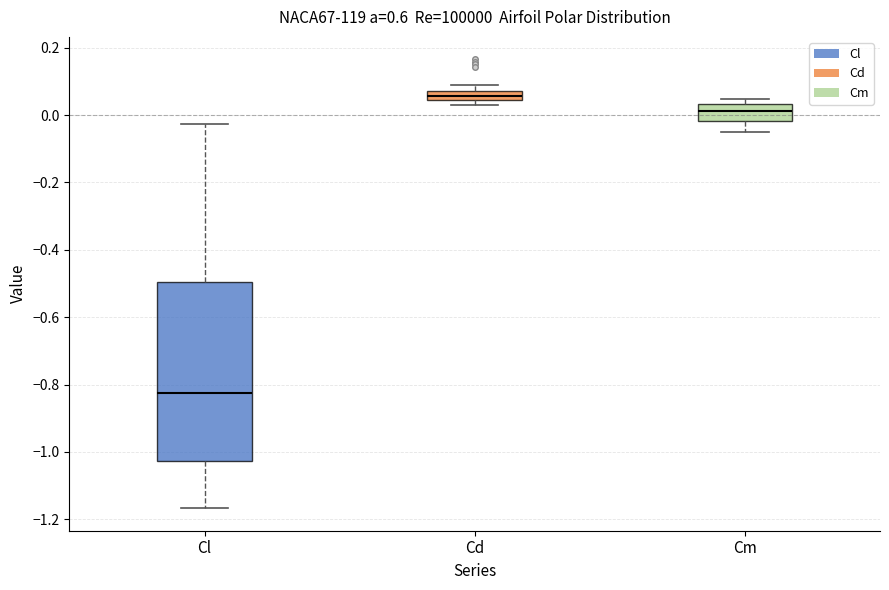

Which box has the lowest median line?

Cl